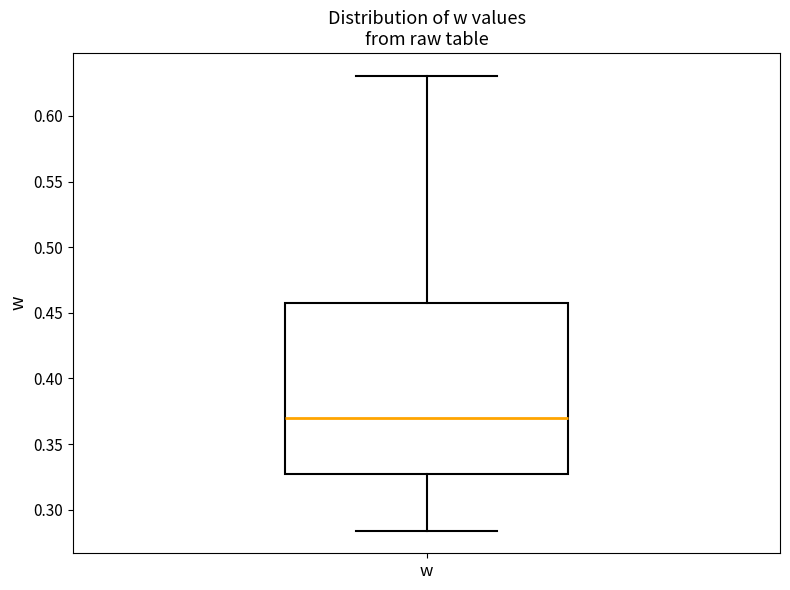

Transcribe this box plot: give where the median line is, the range the box spans, and where the two whiskers end, as read against the y-axis. The values are not printed on the chart, so give them approximately, as read against the axis.

median 0.370, box 0.325 to 0.460, whiskers 0.285 to 0.630